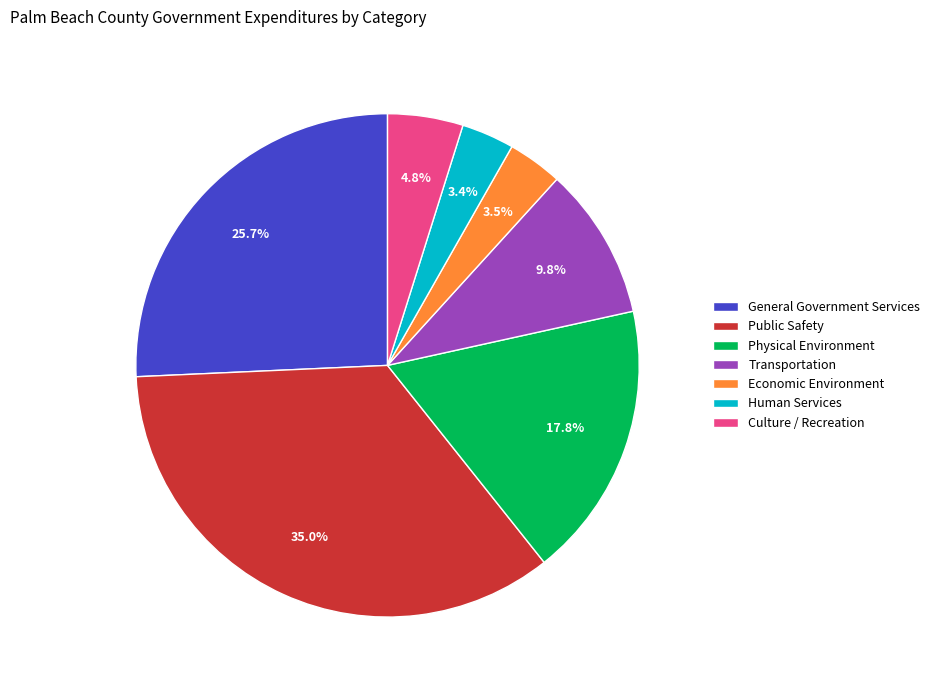

Which slice is the largest?

Public Safety